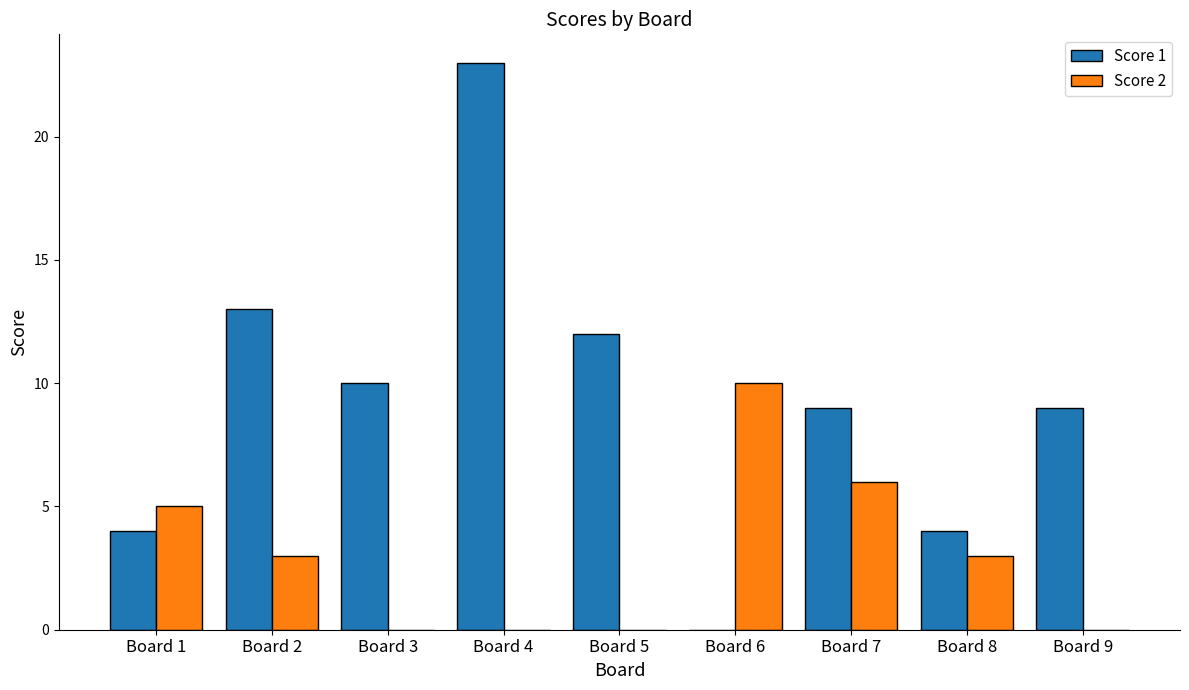

How many groups of bars are there?

9